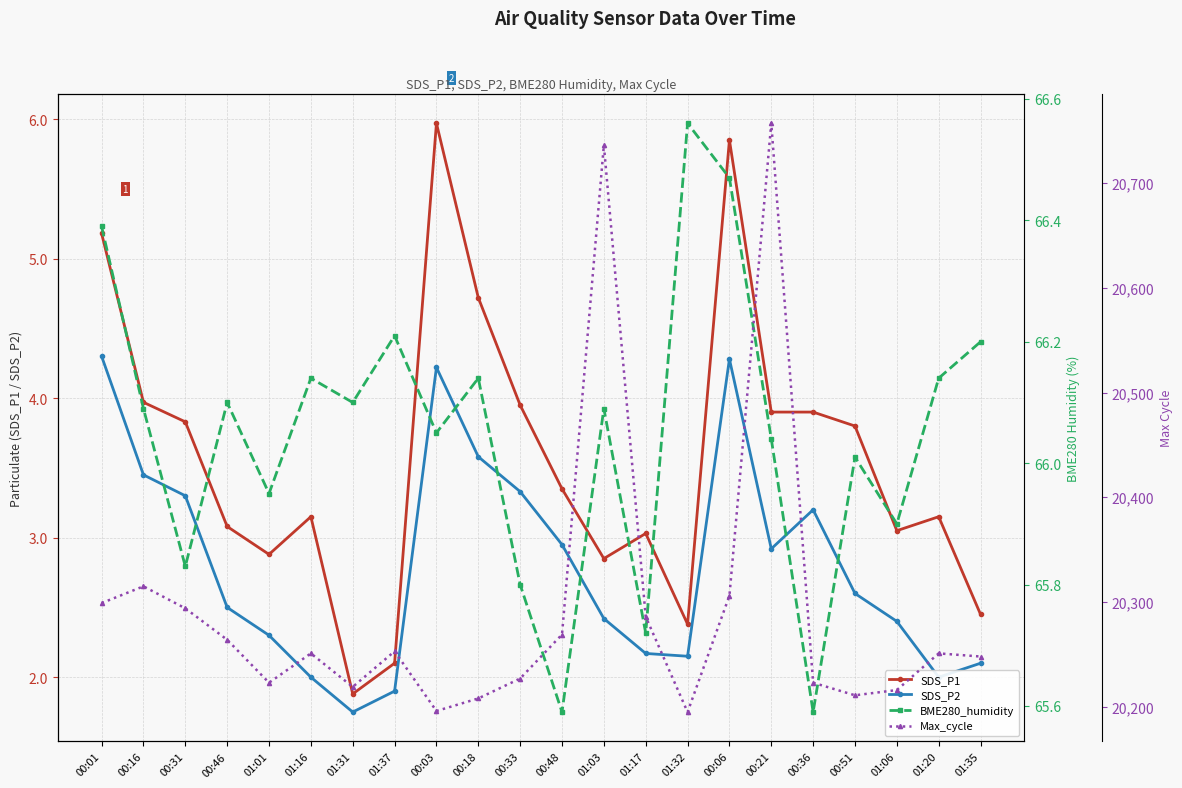

At which label does SDS_P1 first exceed 3?

00:01